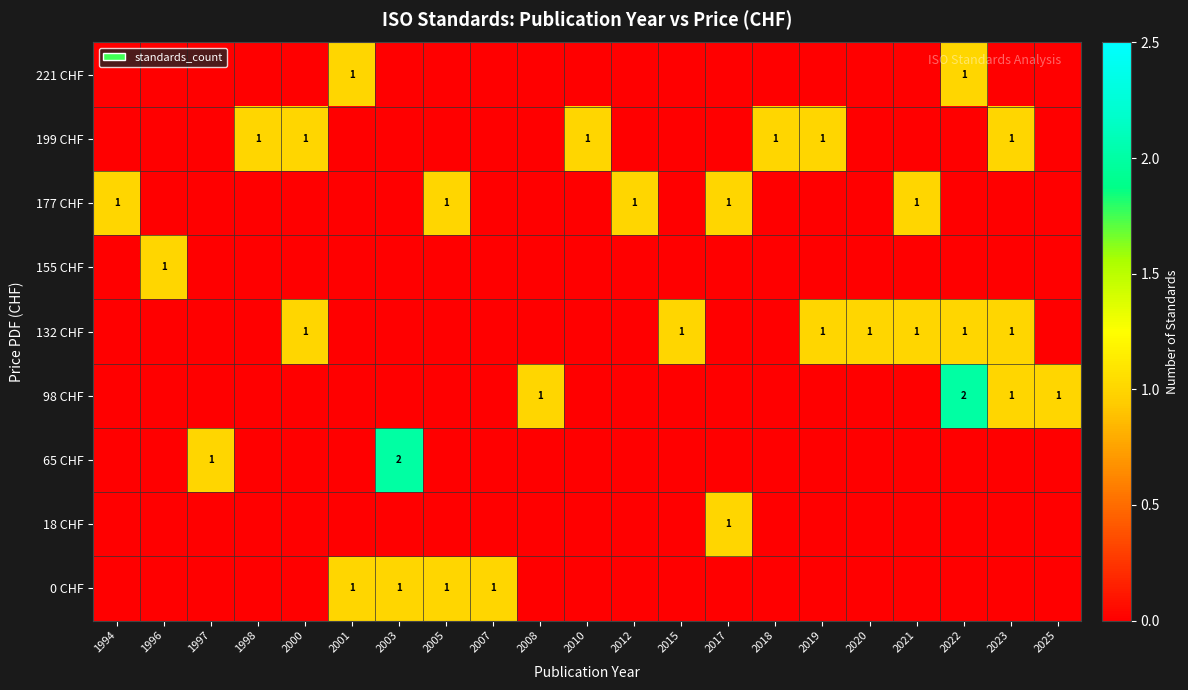

What is the difference between the highest and lowest values at 2021?

1